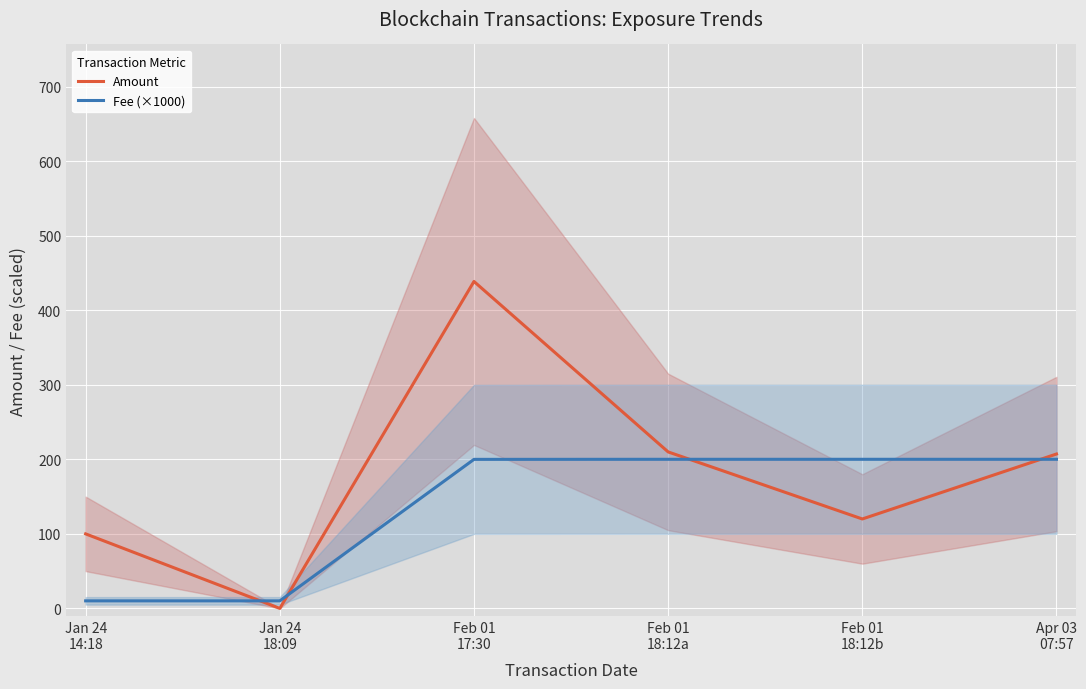

What is the value of the Amount point at the 6th from the left?

207.2